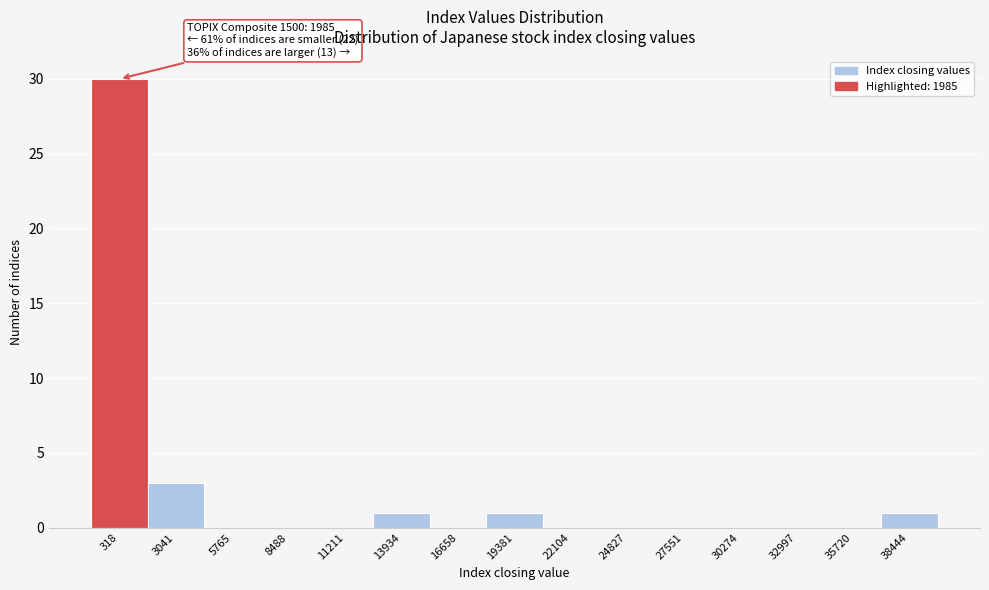

Reading left to right, what are all the values shown in this chart?

318=30	3041=3	5765=0	8488=0	11211=0	13934=1	16658=0	19381=1	22104=0	24827=0	27551=0	30274=0	32997=0	35720=0	38444=1